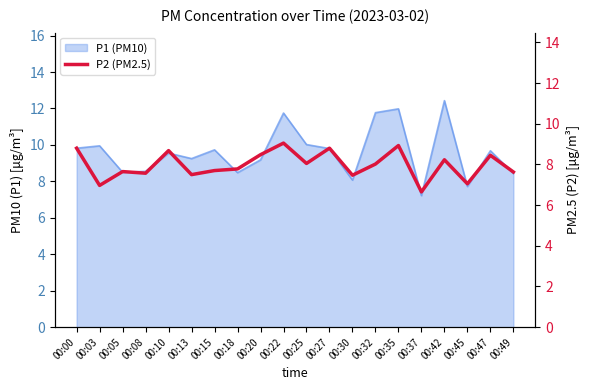

Is it true that the value at 00:49 is 7.6?

True